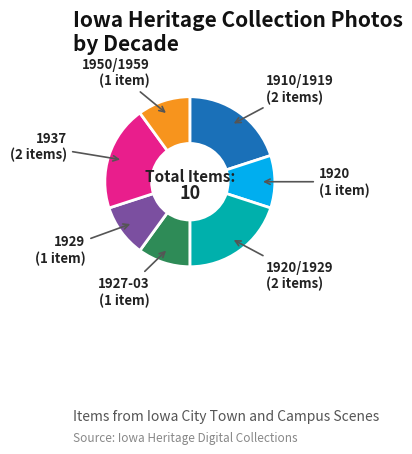

Does any single category account for the majority?

No